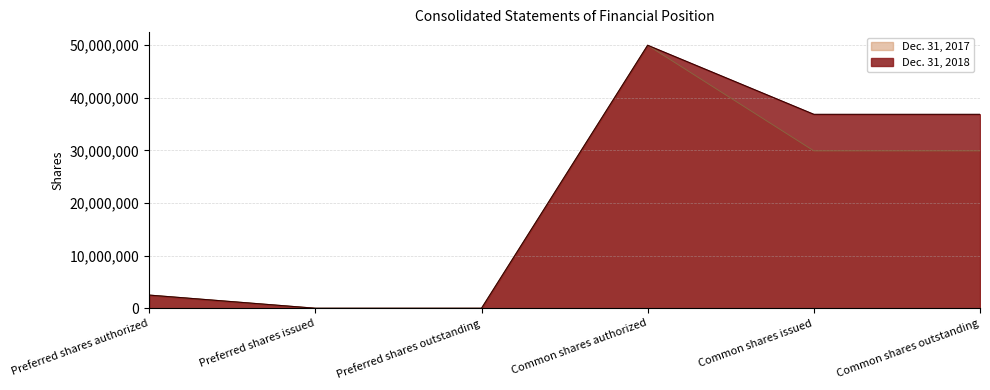

Which series has the largest total across all categories?

Dec. 31, 2018